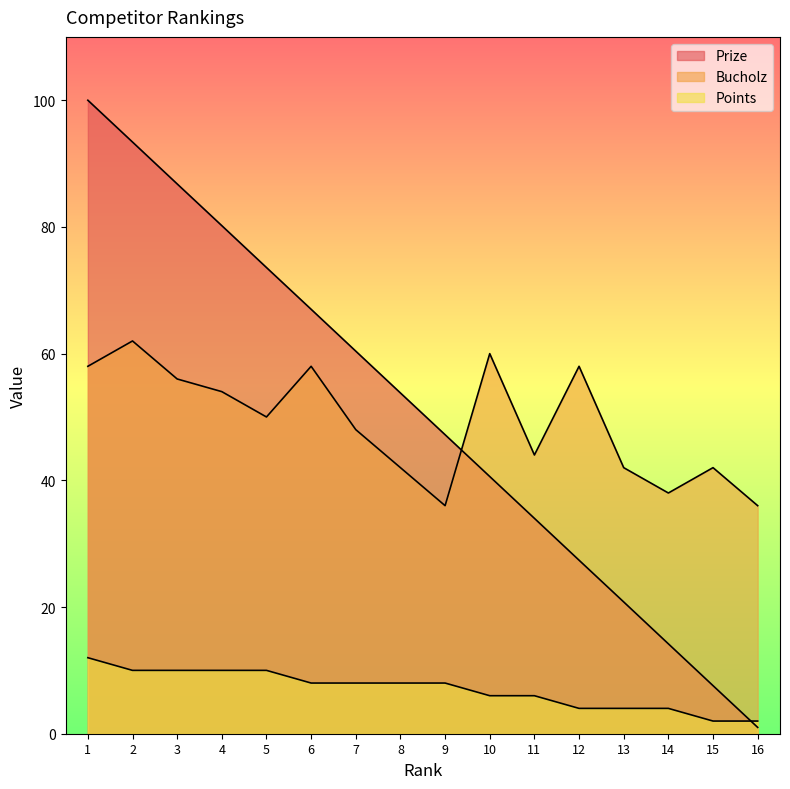

List the labels in order of Points value, smallest first.

15, 16, 12, 13, 14, 10, 11, 6, 7, 8, 9, 2, 3, 4, 5, 1